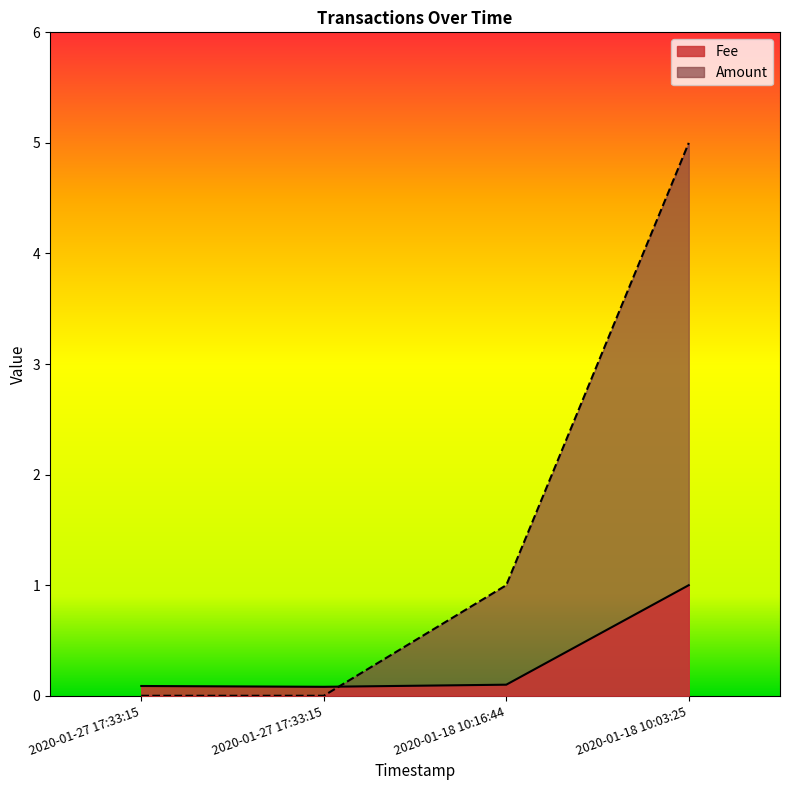

Reading left to right, list all the values displayed in this chart.

Fee: 2020-01-27 17:33:15=0.1	2020-01-27 17:33:15=0.1	2020-01-18 10:16:44=0.1	2020-01-18 10:03:25=1.0
Amount: 2020-01-27 17:33:15=0.0	2020-01-27 17:33:15=0.0	2020-01-18 10:16:44=1.0	2020-01-18 10:03:25=5.0